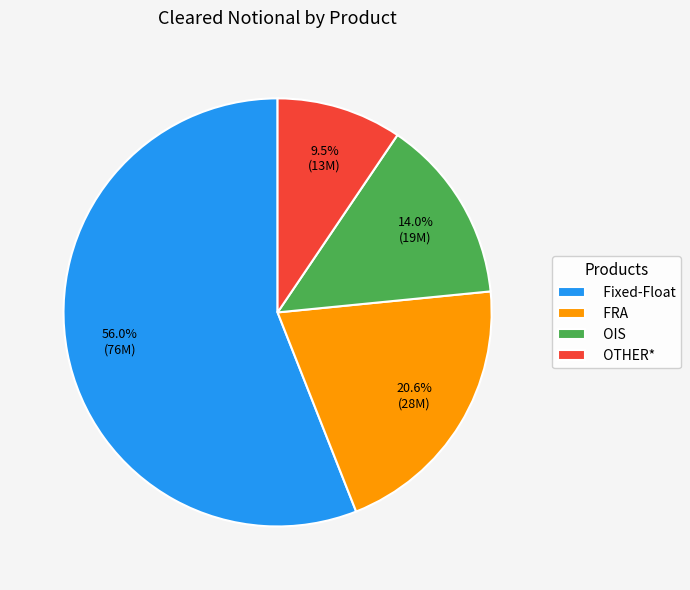

Does OIS represent more than half of the total?

No